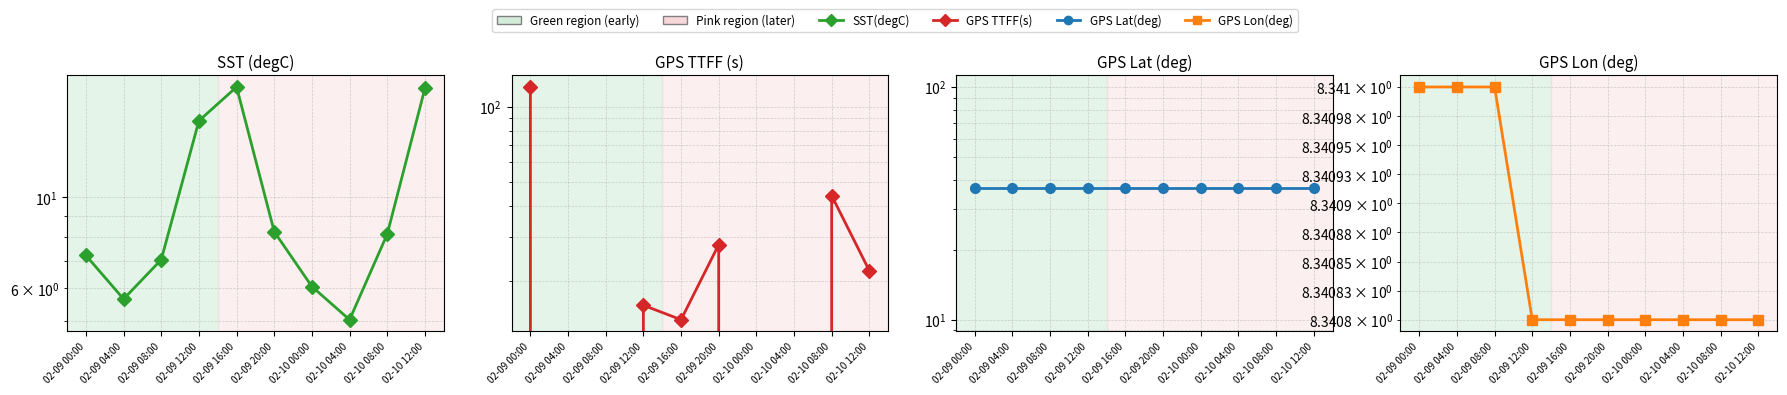

Reading left to right, list all the values displayed in this chart.

SST (degC): 02-09 00:00=7.2	02-09 04:00=5.7	02-09 08:00=7.0	02-09 12:00=15.4	02-09 16:00=18.6	02-09 20:00=8.2	02-10 00:00=6.1	02-10 04:00=5.0	02-10 08:00=8.1	02-10 12:00=18.5
GPS TTFF (s): 02-09 00:00=120.0	02-09 04:00=0.0	02-09 08:00=0.0	02-09 12:00=16.0	02-09 16:00=14.0	02-09 20:00=28.0	02-10 00:00=0.0	02-10 04:00=0.0	02-10 08:00=44.0	02-10 12:00=22.0
GPS Lat (deg): 02-09 00:00=36.9	02-09 04:00=36.9	02-09 08:00=36.9	02-09 12:00=36.9	02-09 16:00=36.9	02-09 20:00=36.9	02-10 00:00=36.9	02-10 04:00=36.9	02-10 08:00=36.9	02-10 12:00=36.9
GPS Lon (deg): 02-09 00:00=8.3	02-09 04:00=8.3	02-09 08:00=8.3	02-09 12:00=8.3	02-09 16:00=8.3	02-09 20:00=8.3	02-10 00:00=8.3	02-10 04:00=8.3	02-10 08:00=8.3	02-10 12:00=8.3